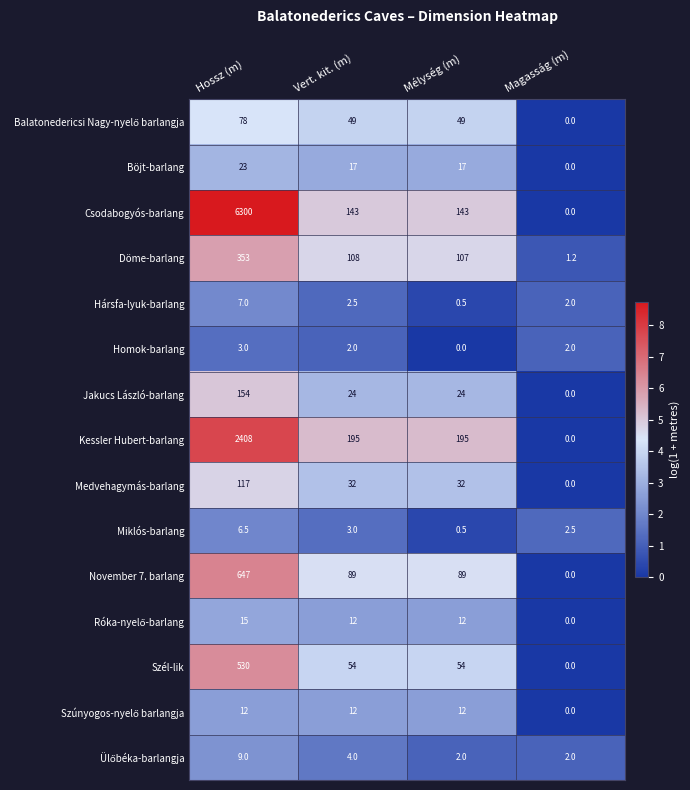

Read the Hársfa-lyuk-barlang value at Magasság (m).

2.0